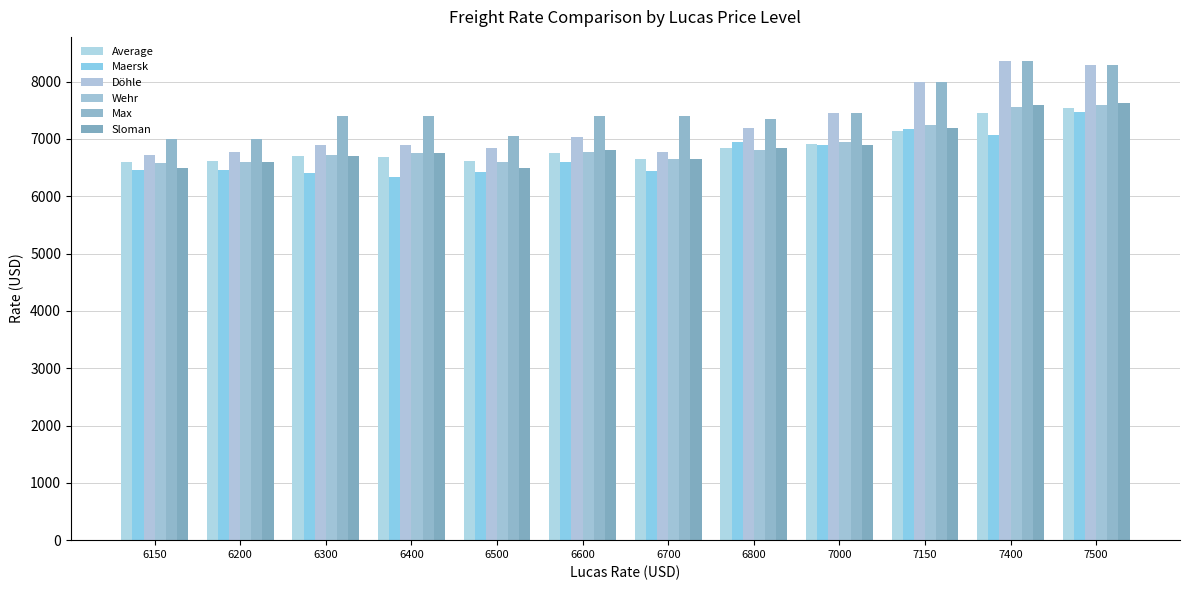

How many data points does each series have?

12